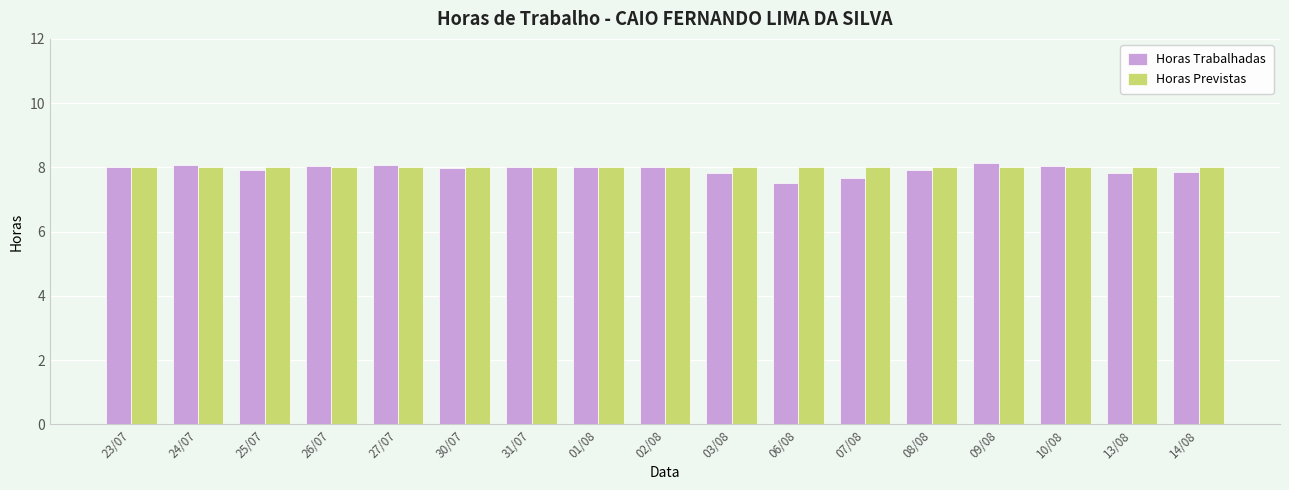

Which series has the largest range (max minus min)?

Horas Trabalhadas